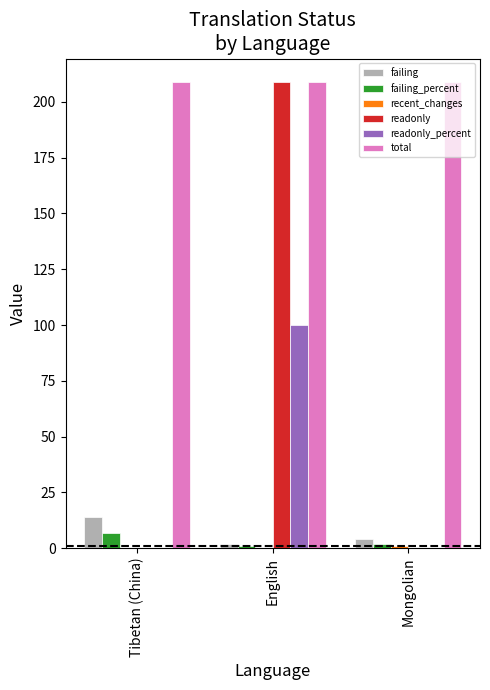

What value does the failing series have at Tibetan (China)?

14.0